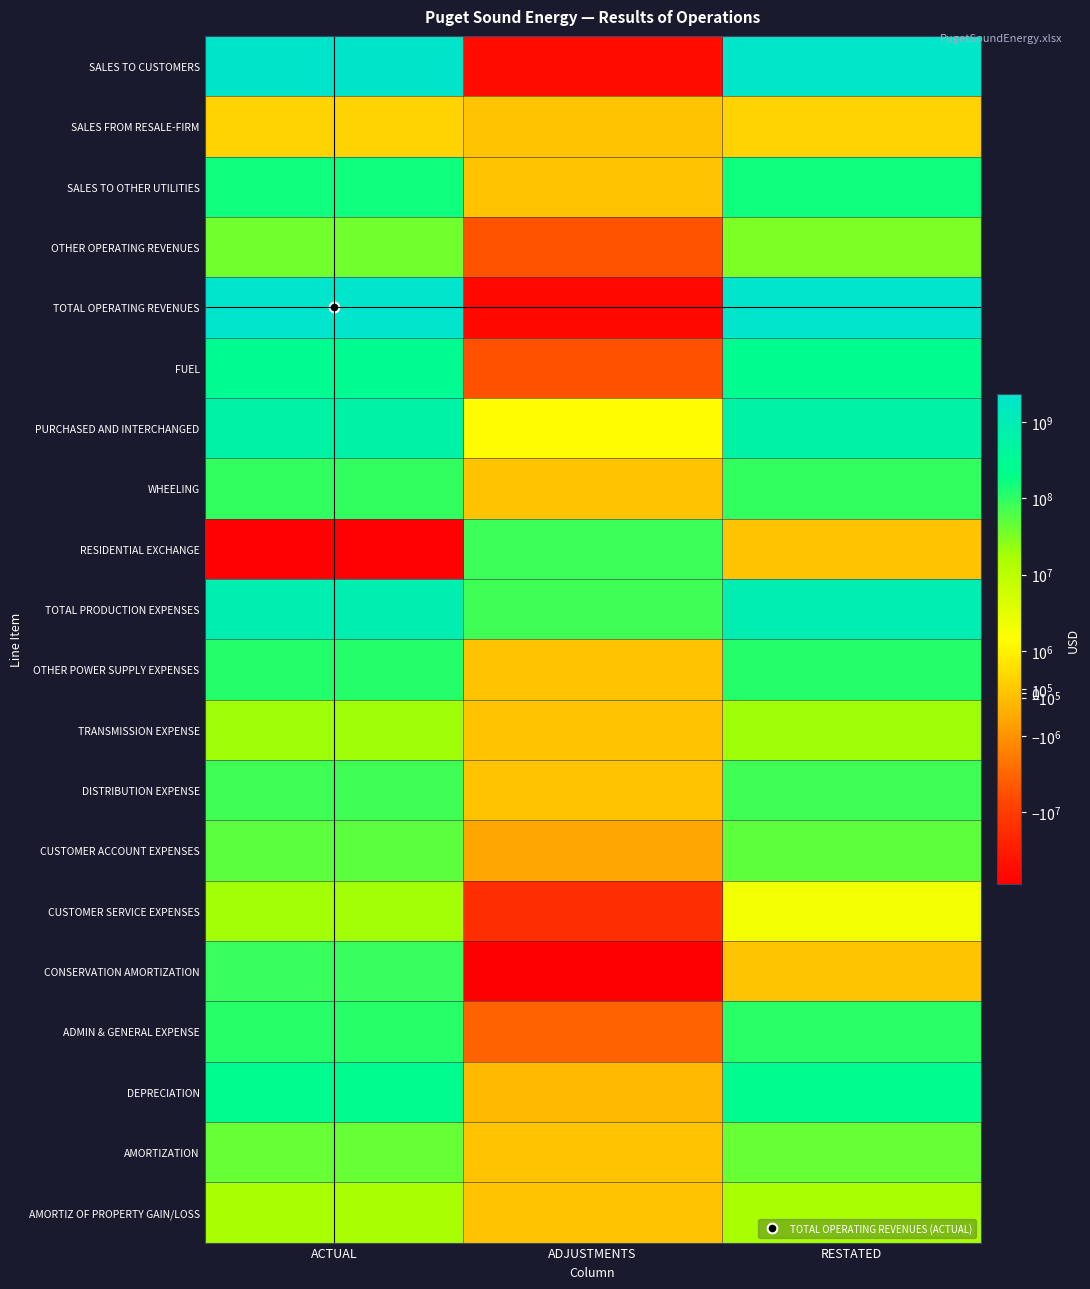

Rank the series by their maximum value, from lowest to highest.

SALES FROM RESALE-FIRM, AMORTIZ OF PROPERTY GAIN/LOSS, CUSTOMER SERVICE EXPENSES, TRANSMISSION EXPENSE, OTHER OPERATING REVENUES, AMORTIZATION, CUSTOMER ACCOUNT EXPENSES, DISTRIBUTION EXPENSE, RESIDENTIAL EXCHANGE, CONSERVATION AMORTIZATION, WHEELING, ADMIN & GENERAL EXPENSE, OTHER POWER SUPPLY EXPENSES, SALES TO OTHER UTILITIES, DEPRECIATION, FUEL, PURCHASED AND INTERCHANGED, TOTAL PRODUCTION EXPENSES, SALES TO CUSTOMERS, TOTAL OPERATING REVENUES